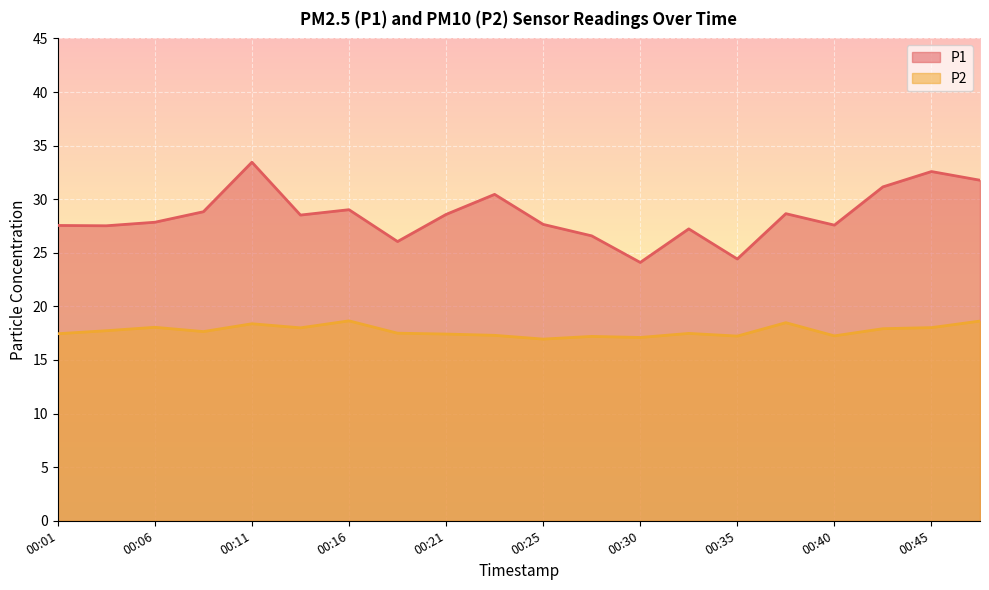

True or false: P1 has more than 2 interior local peaks.

True